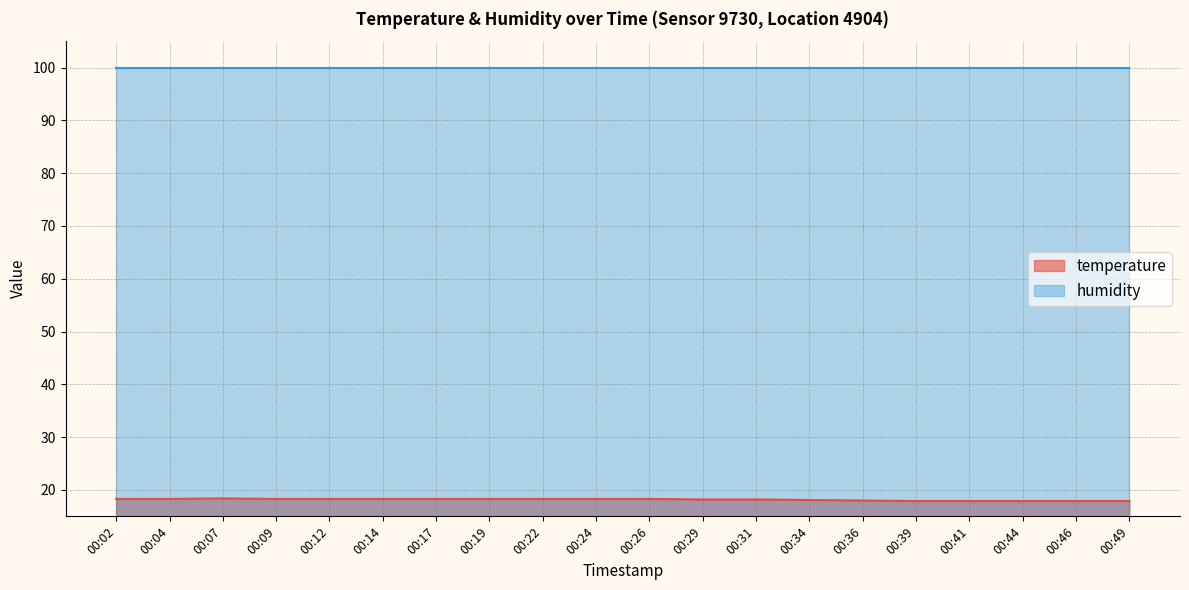

List the labels in order of value, largest first.

00:07, 00:02, 00:04, 00:09, 00:12, 00:14, 00:17, 00:19, 00:22, 00:24, 00:26, 00:29, 00:31, 00:34, 00:36, 00:39, 00:41, 00:44, 00:46, 00:49